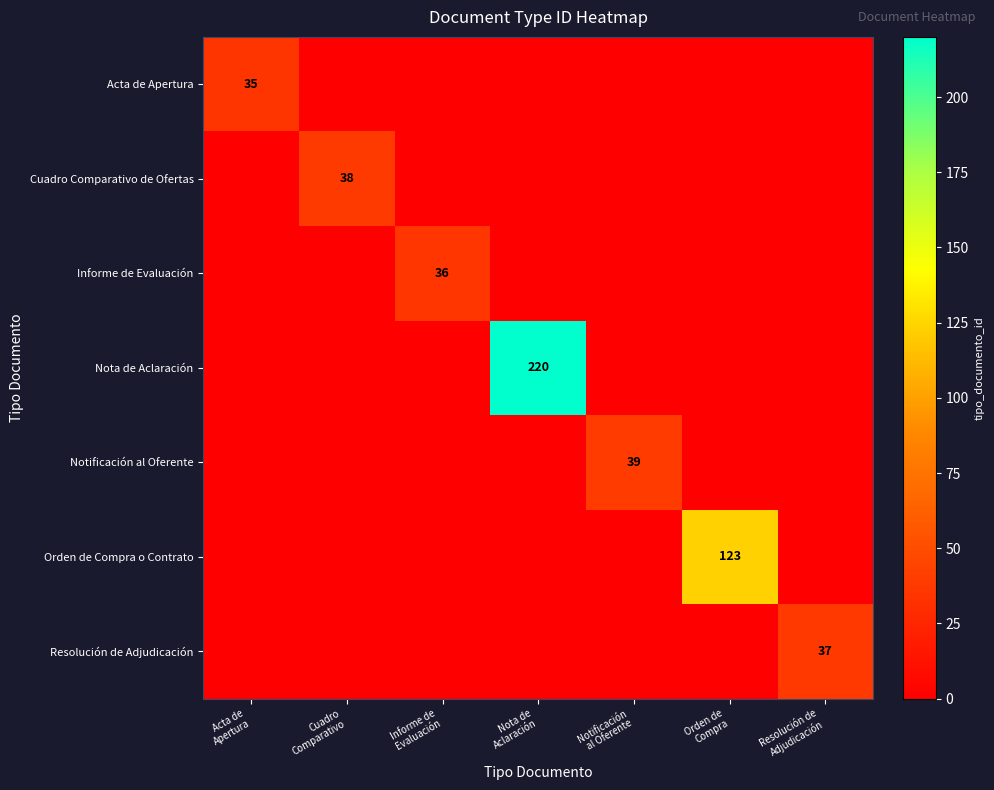

List the labels in order of Nota de Aclaración value, smallest first.

Acta de Apertura, Cuadro Comparativo, Informe de Evaluación, Notificación al Oferente, Orden de Compra, Resolución de Adjudicación, Nota de Aclaración